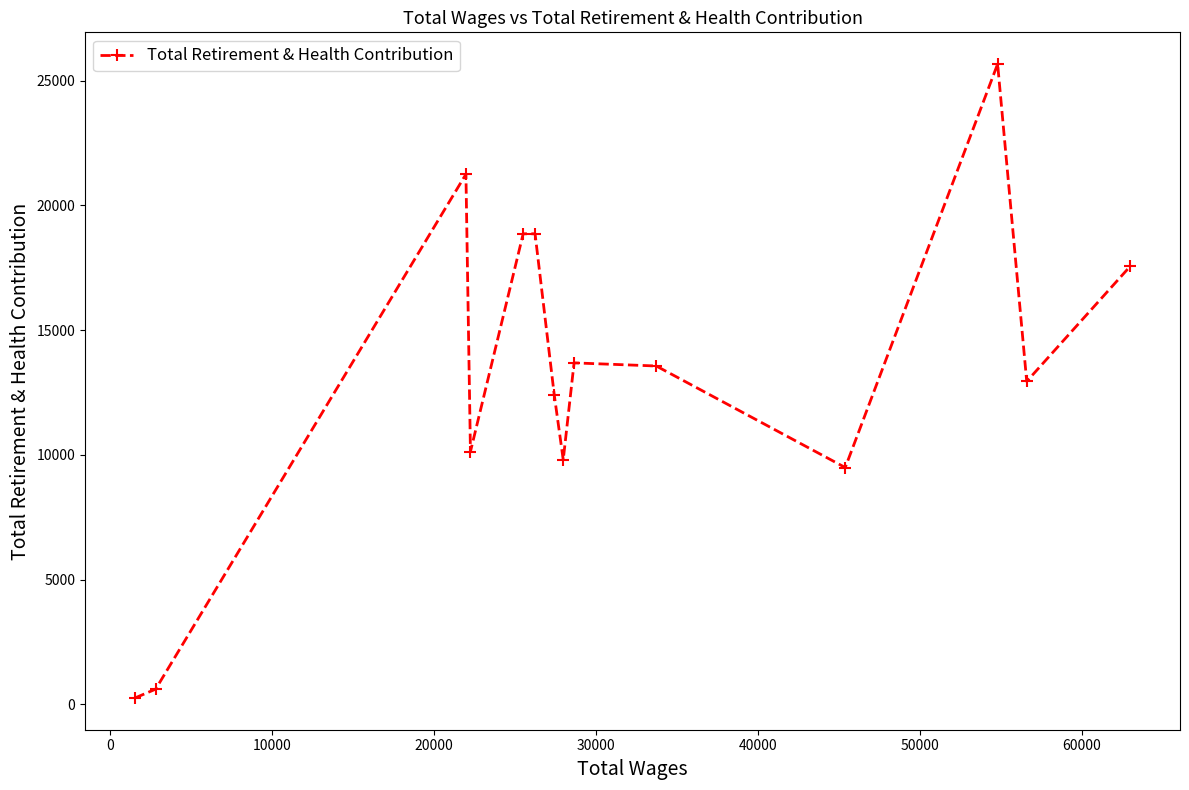

What is the maximum value shown in the chart?

25666